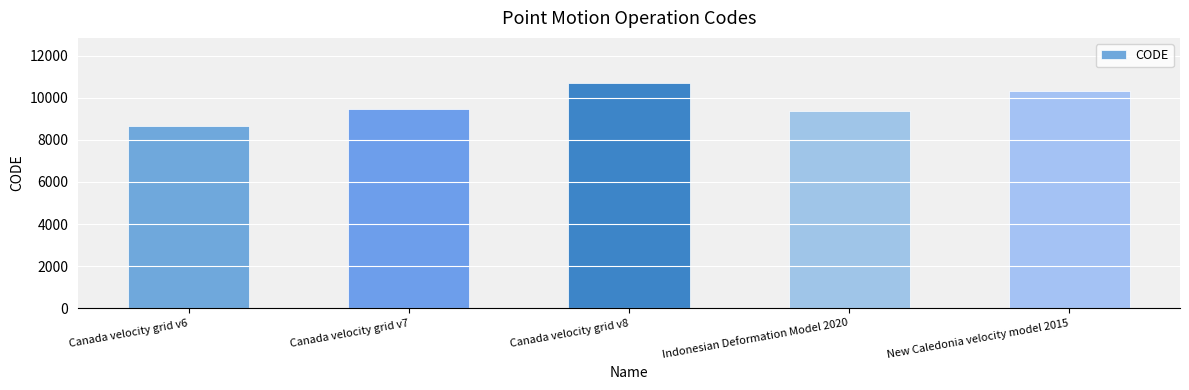

Reading right to left, transcribe all the data shown in this chart.

New Caledonia velocity model 2015=10323	Indonesian Deformation Model 2020=9375	Canada velocity grid v8=10707	Canada velocity grid v7=9483	Canada velocity grid v6=8676